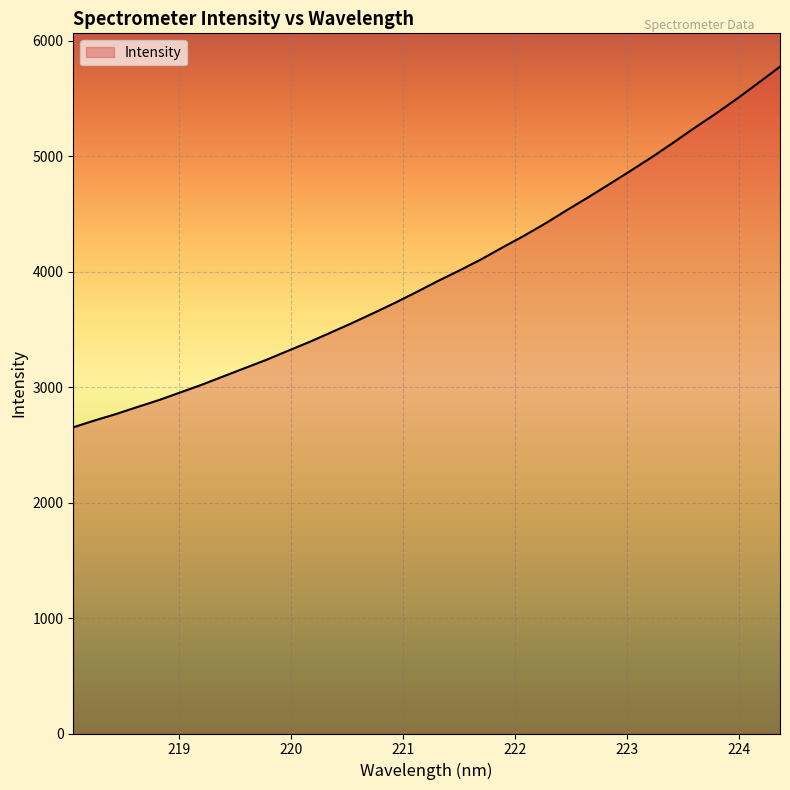

What is the smallest value displayed?

2652.2